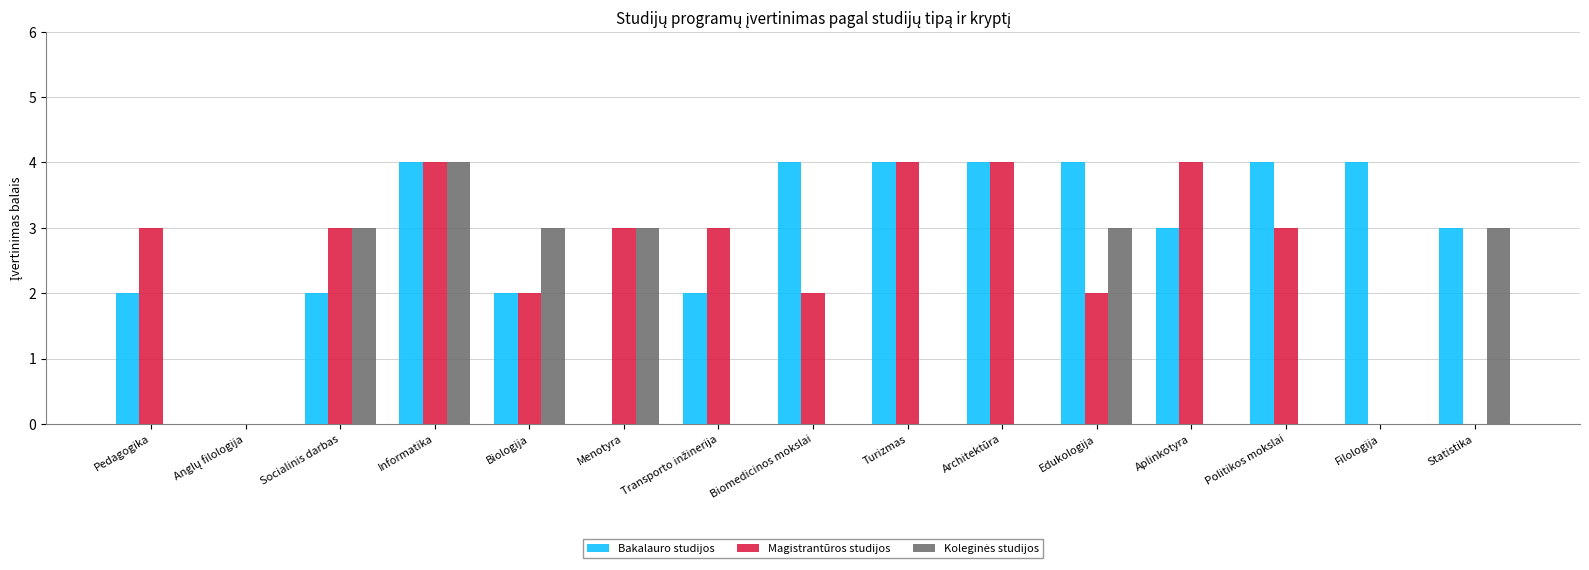

The value of Bakalauro studijos at Menotyra is 0. True or false?

True